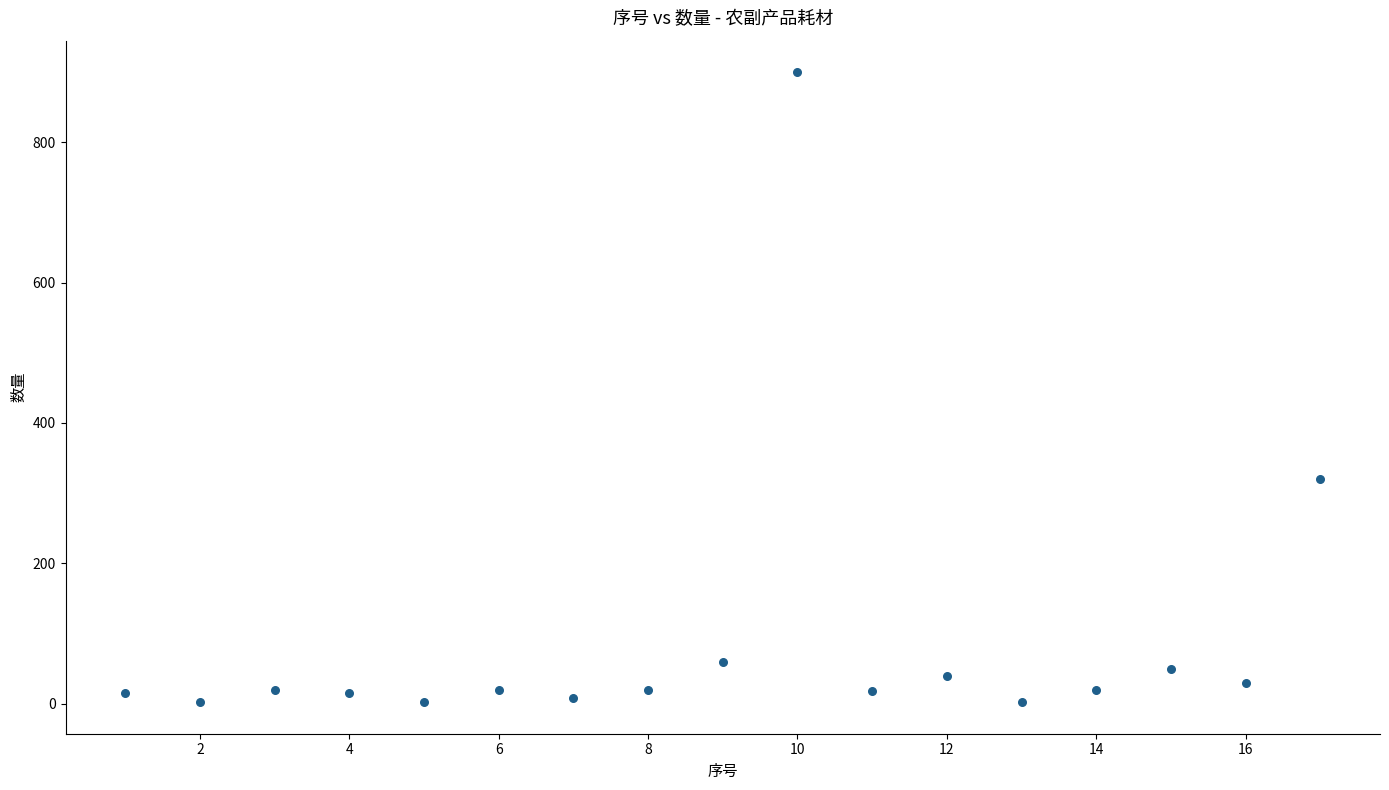

What Y value in the scatter plot is closest to 451?

320